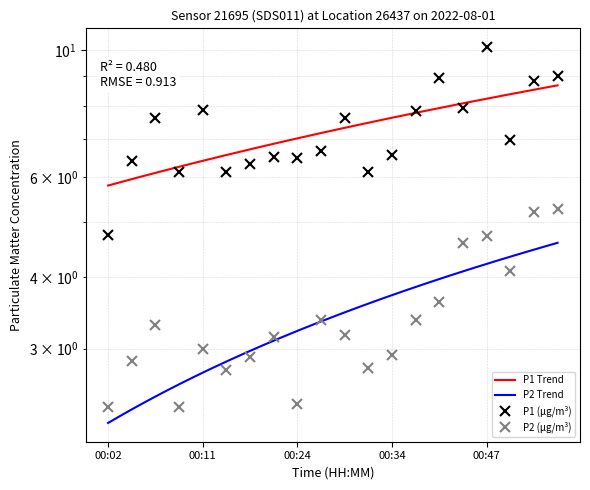

How many values in the P1 series are below 6?

1